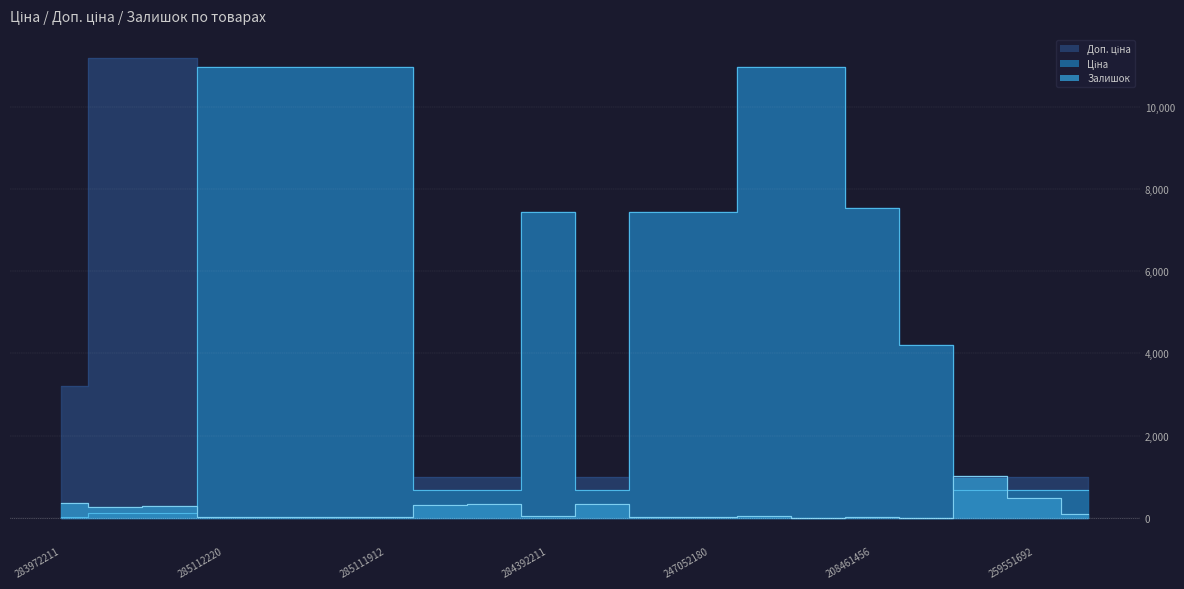

What is the total value across all series at 283972211?

3597.1